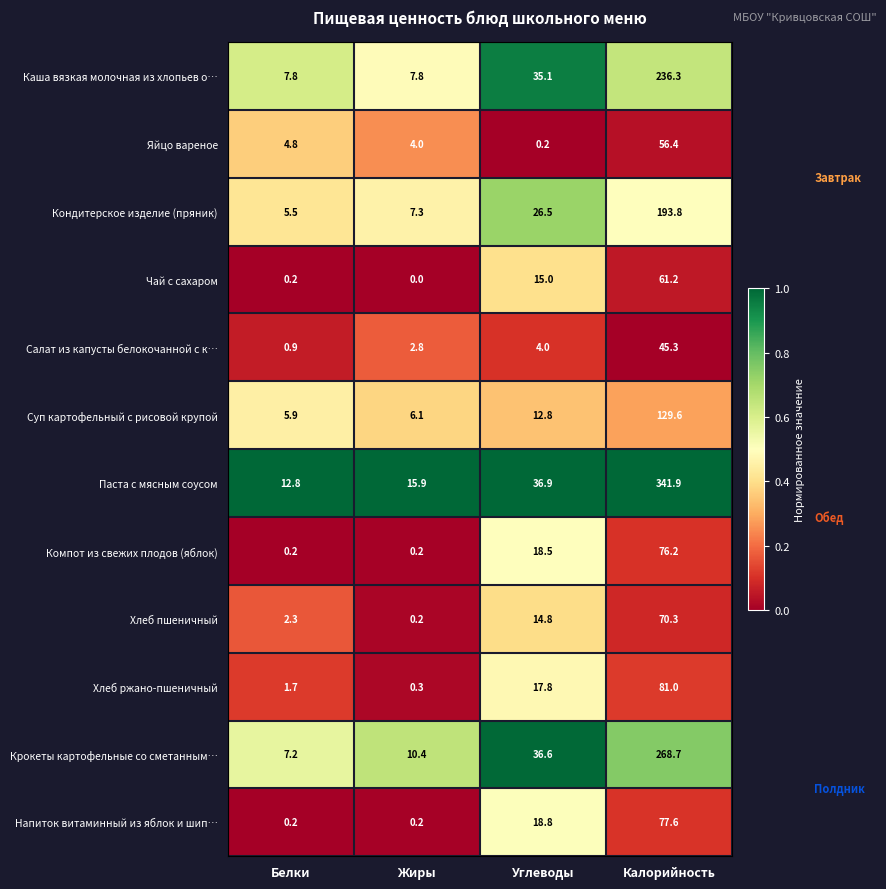

Rank the categories by Паста с мясным соусом value from highest to lowest.

Калорийность, Углеводы, Жиры, Белки